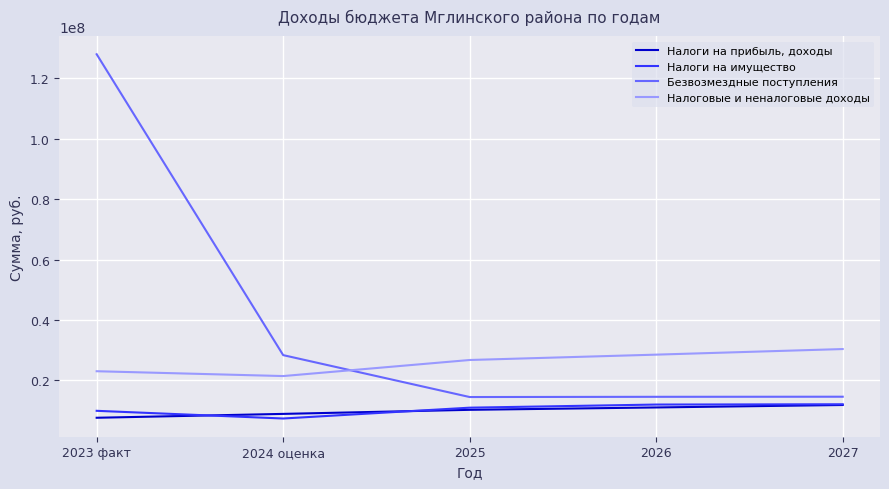

What are all the series names shown in the legend?

Налоги на прибыль, доходы, Налоги на имущество, Безвозмездные поступления, Налоговые и неналоговые доходы